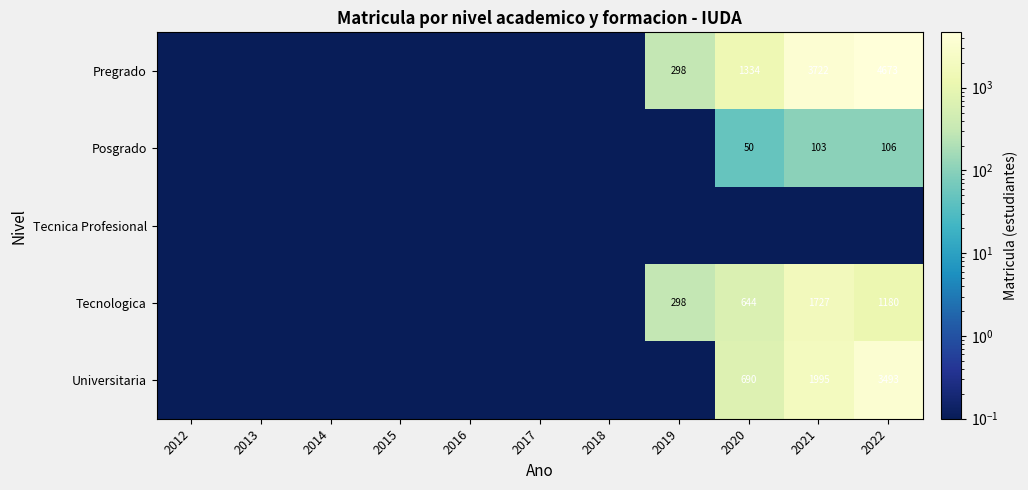

The Tecnologica series shows 1068.1 at 2020. True or false?

False